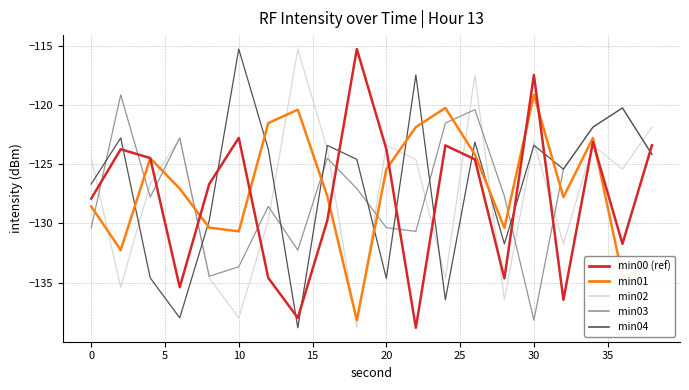

What is the smallest value displayed?

-138.8